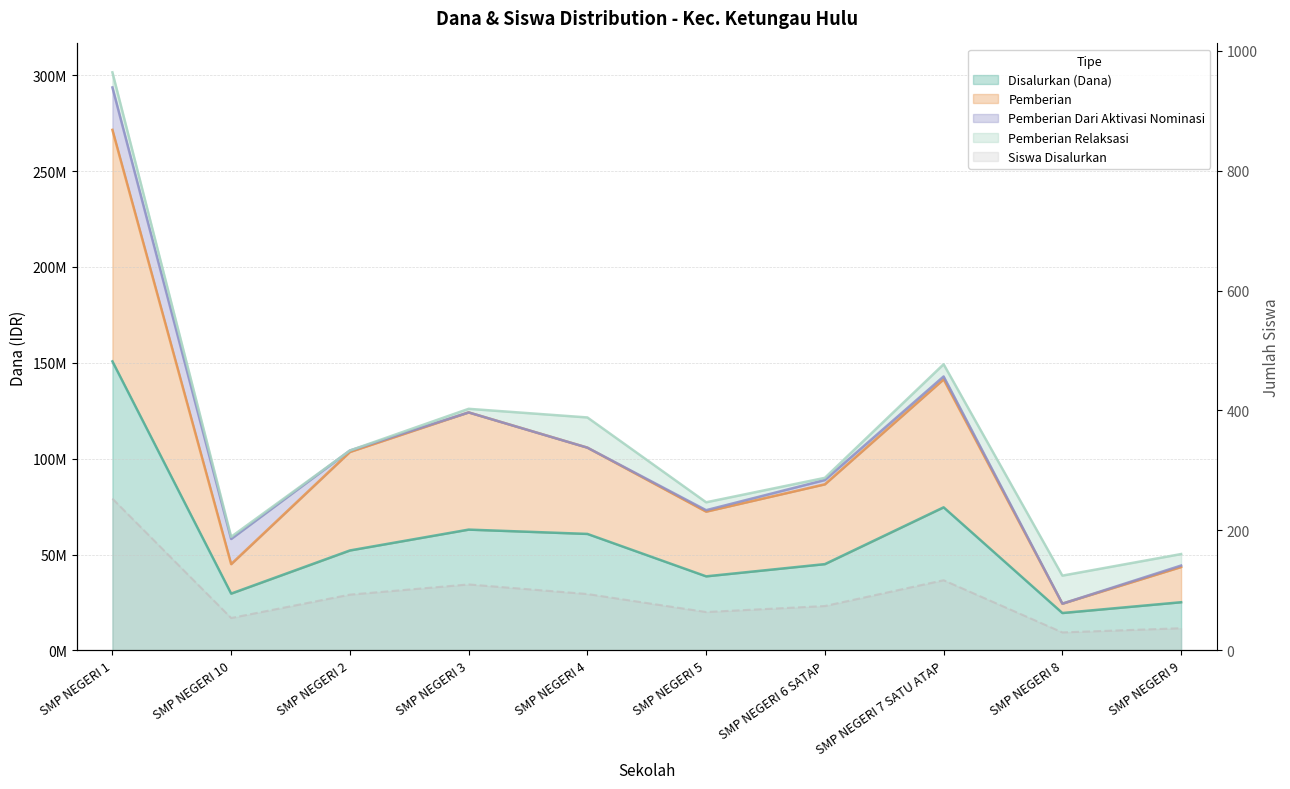

At how many categories does at least one series exceed 123720977?

3